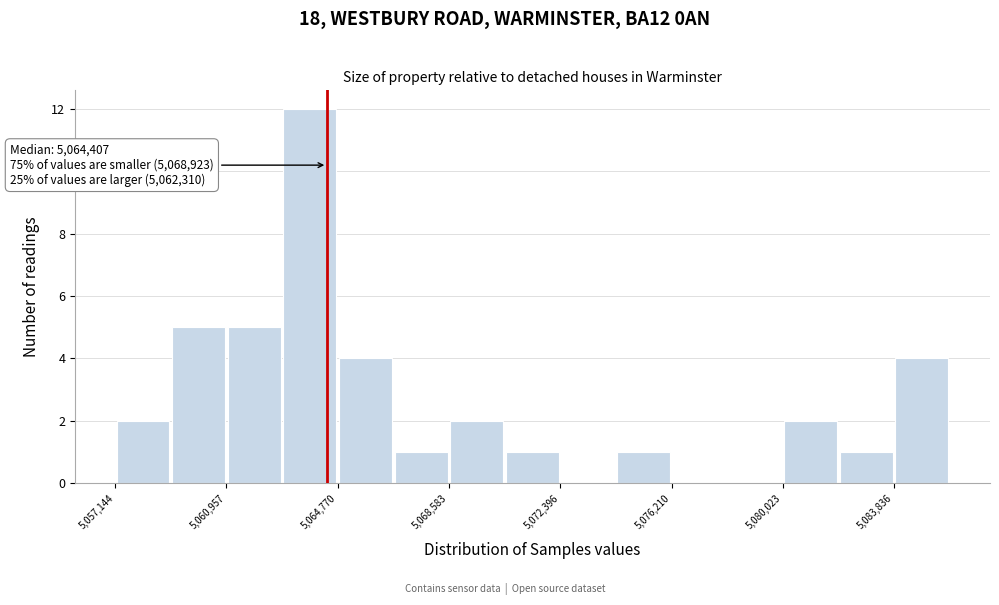

Around what value on the x-axis is the tallest bar? Give the approximate position of its centre, as read against the axis.

5064000